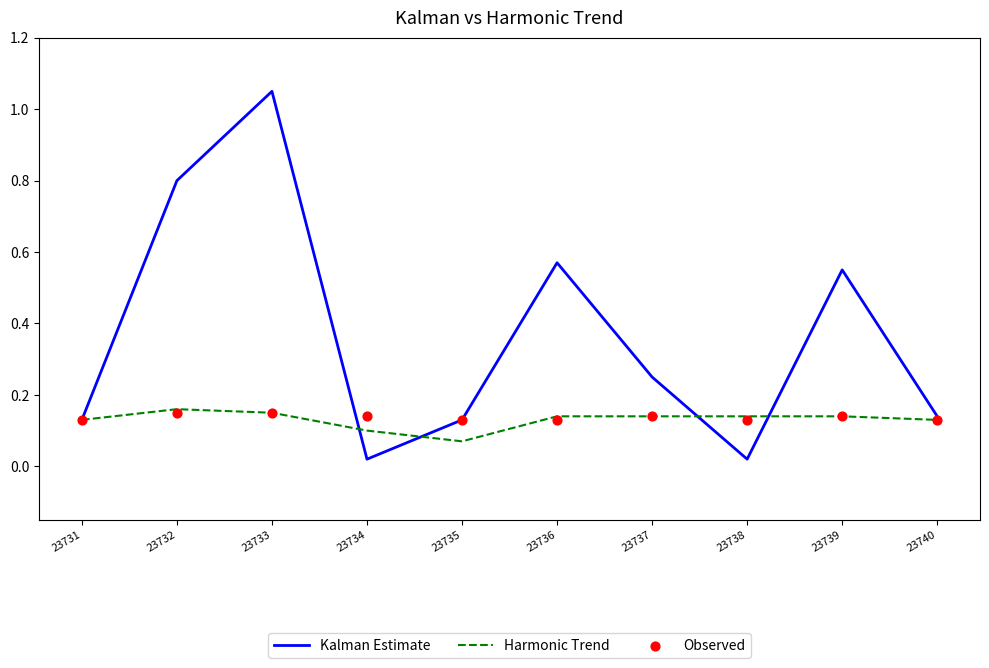

What is the total value across all series at 23736?

0.8